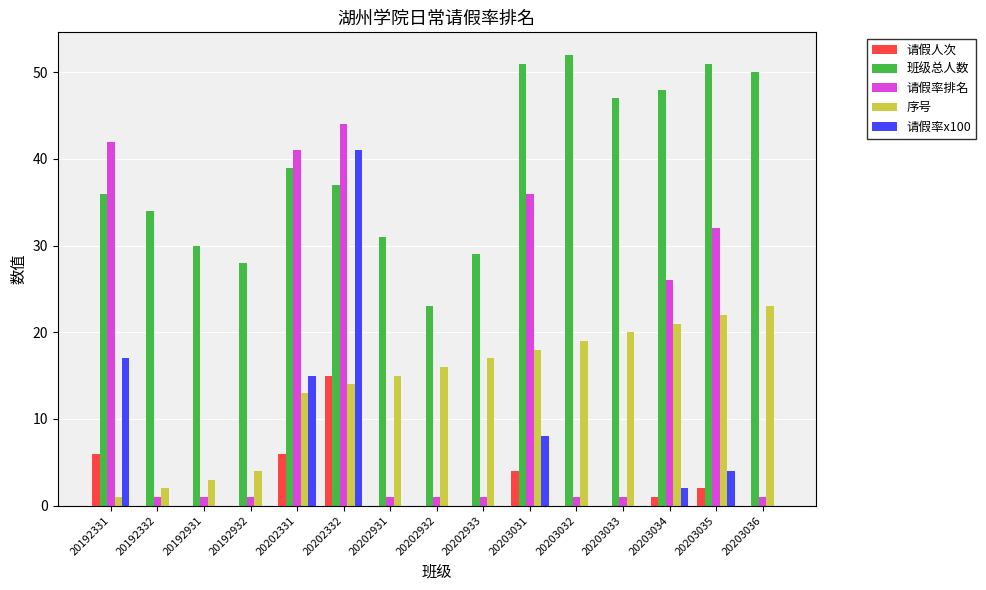

Is the value of 请假人次 at 20203036 greater than the value of 班级总人数 at 20192331?

No